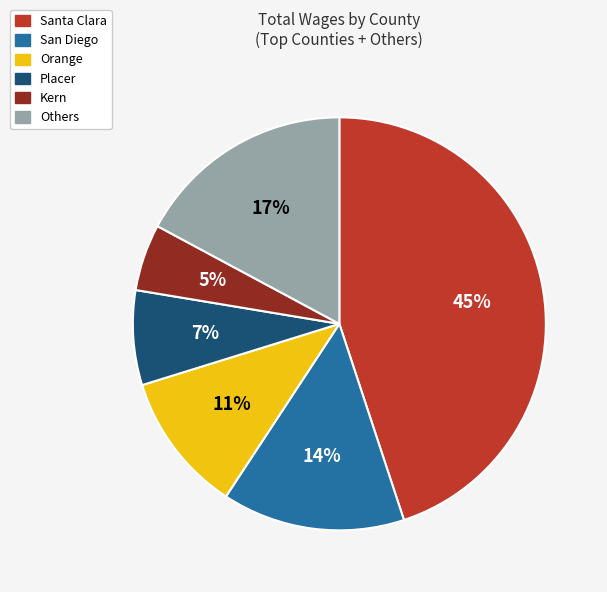

Does any single category account for the majority?

No